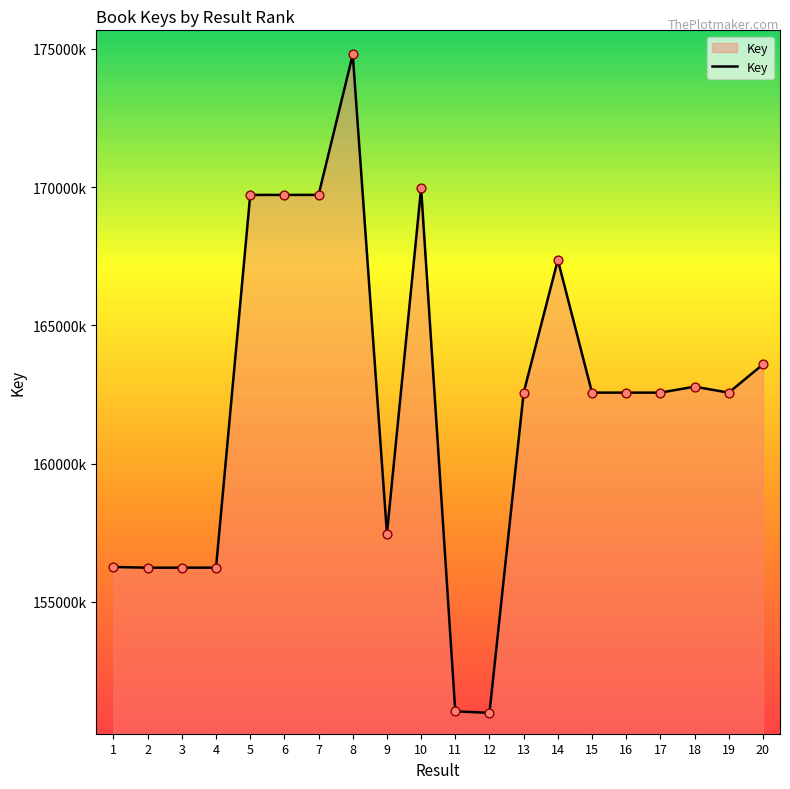

What is the change in value from 7 to 9?

-12247535